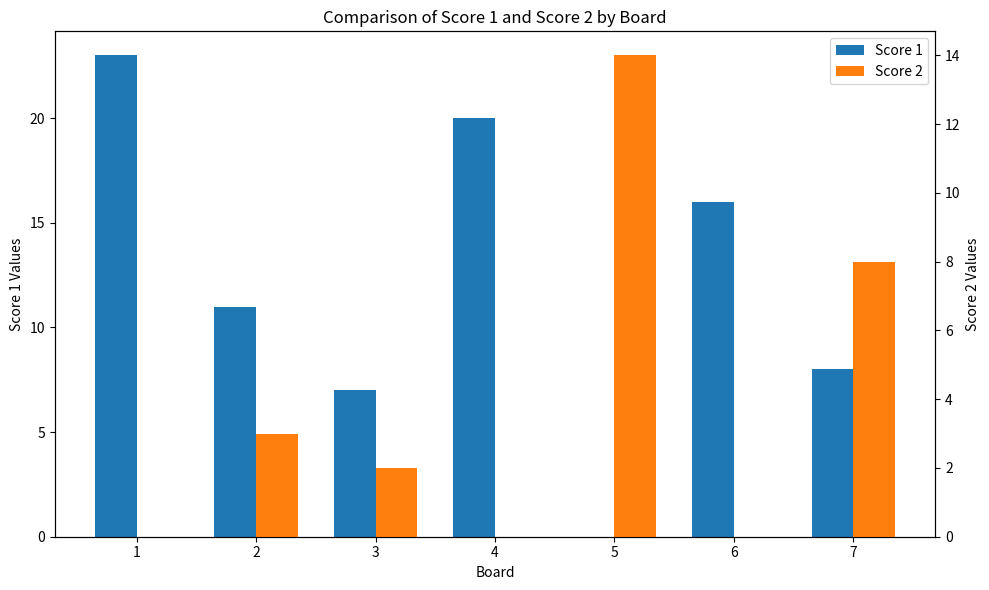

Reading left to right, transcribe all the data shown in this chart.

Score 1: 23	11	7	20	0	16	8
Score 2: 0	3	2	0	14	0	8